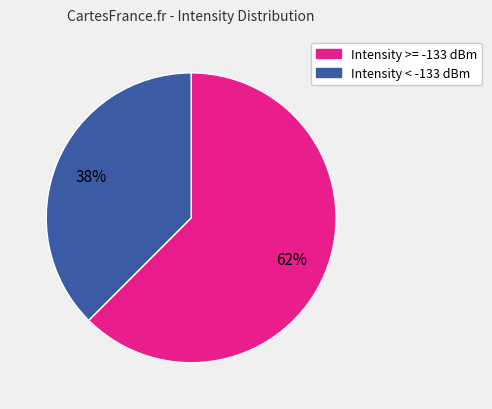

Is there any slice that represents more than half of the pie?

Yes